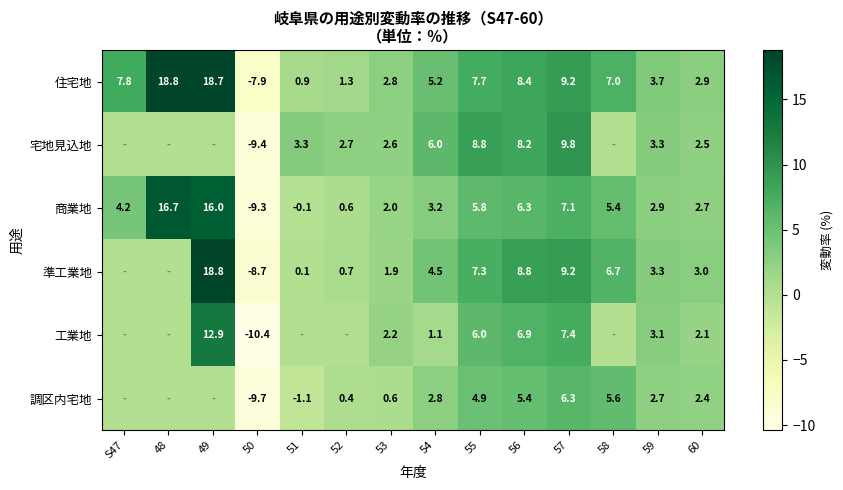

Rank the categories by 商業地 value from lowest to highest.

50, 51, 52, 53, 60, 59, 54, S47, 58, 55, 56, 57, 49, 48